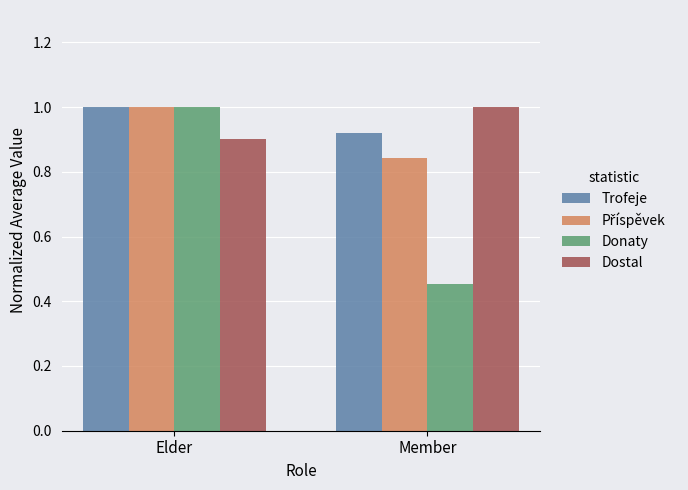

Does the chart contain any negative values?

No